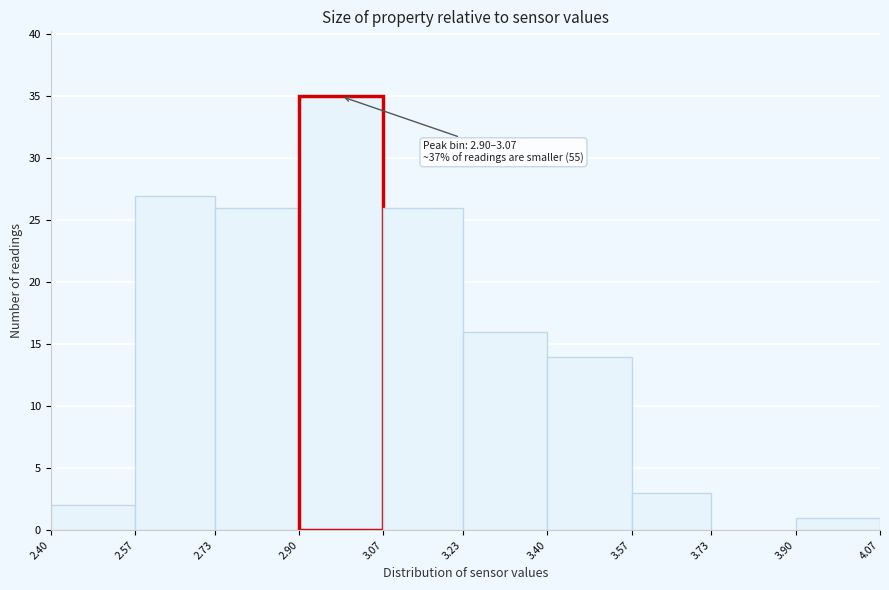

Which range on the x-axis has the tallest bar?

2.90 to 3.07